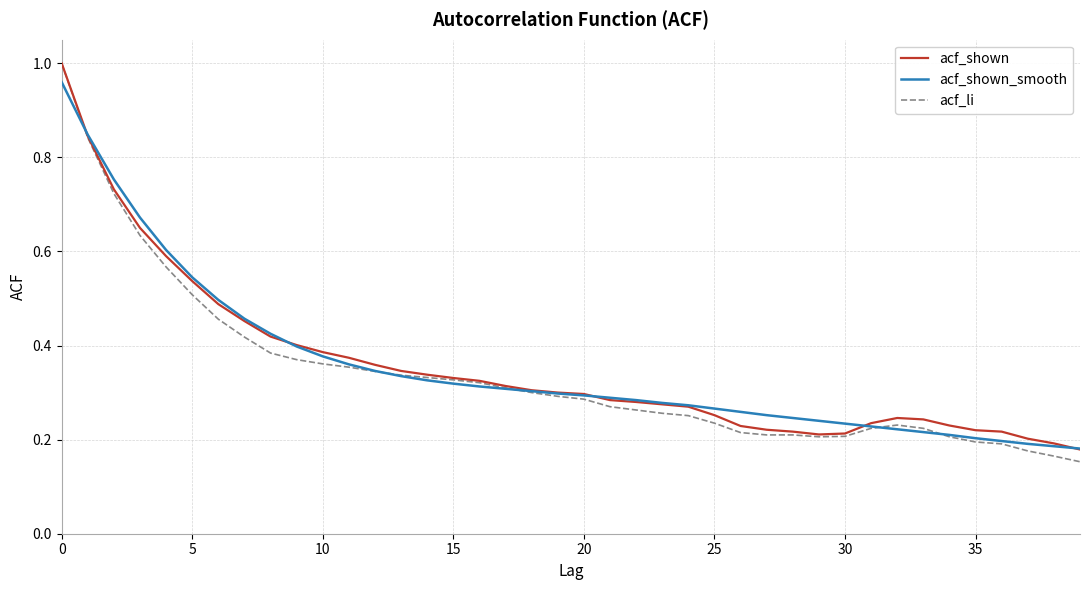

Which series has the largest range (max minus min)?

acf_li